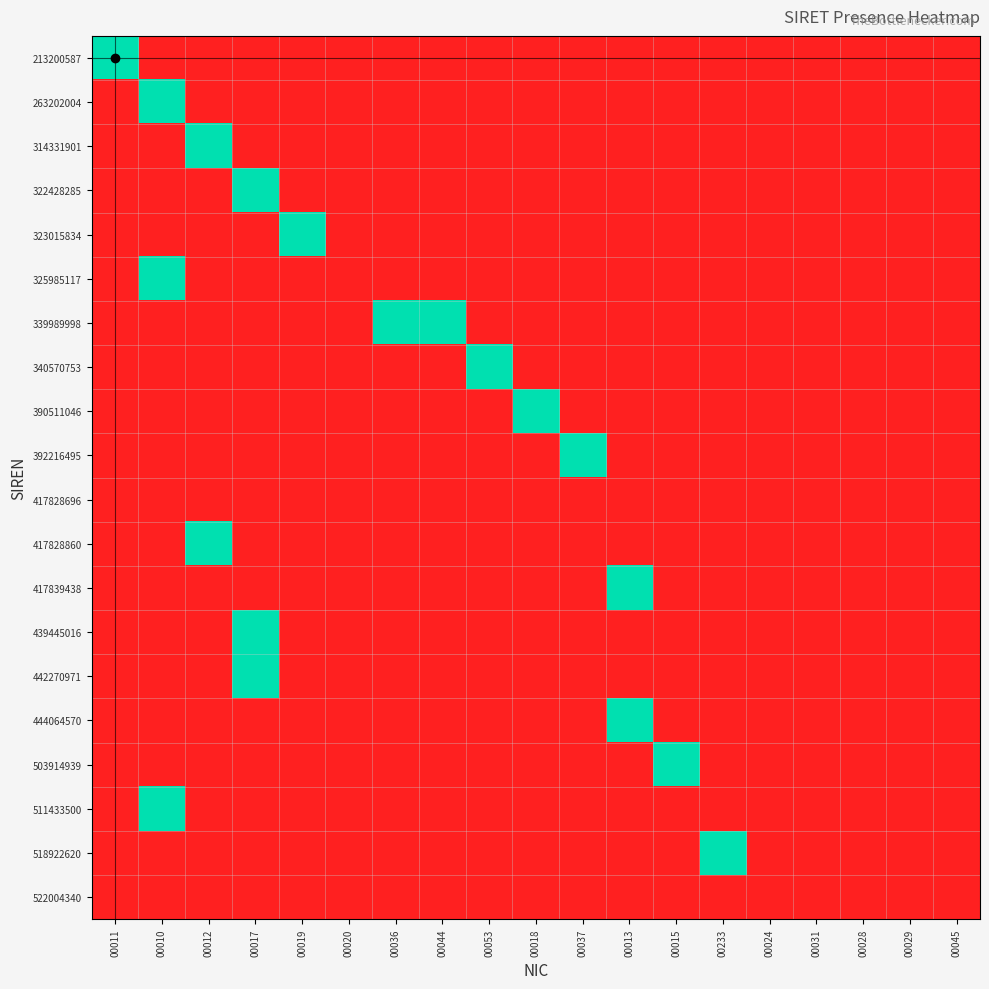

What is the spread (max minus min) of values at 00013?

1